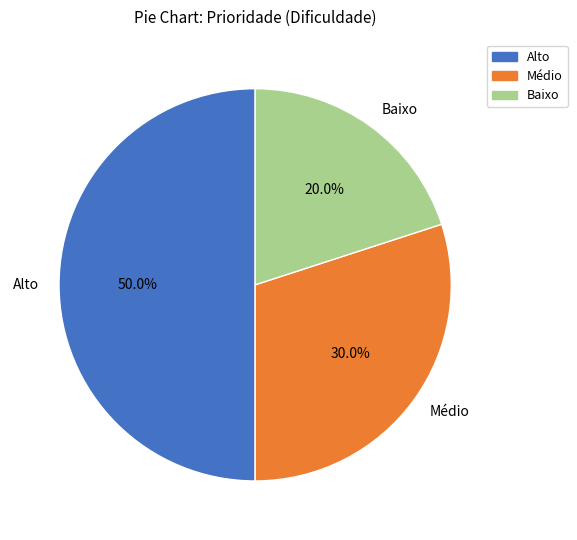

Does Baixo represent more than half of the total?

No